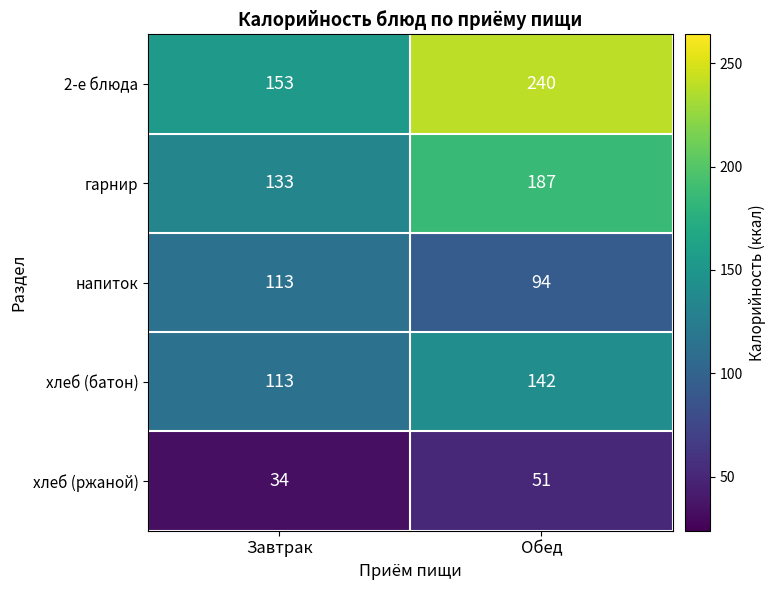

How many values in the гарнир series are below 187?

1